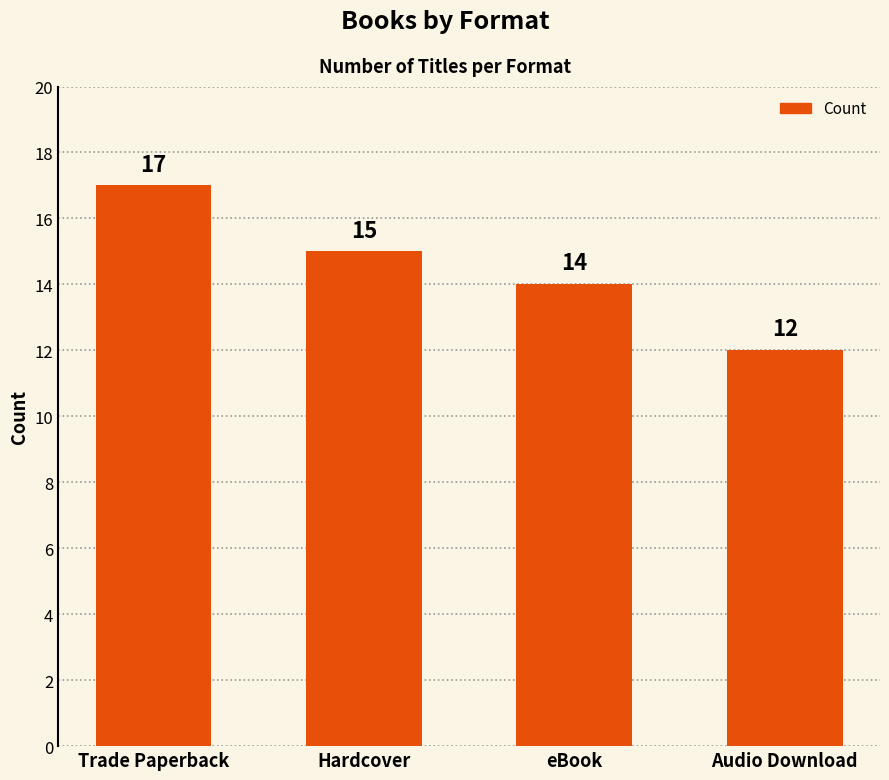

At which label does the data first exceed 15?

Trade Paperback